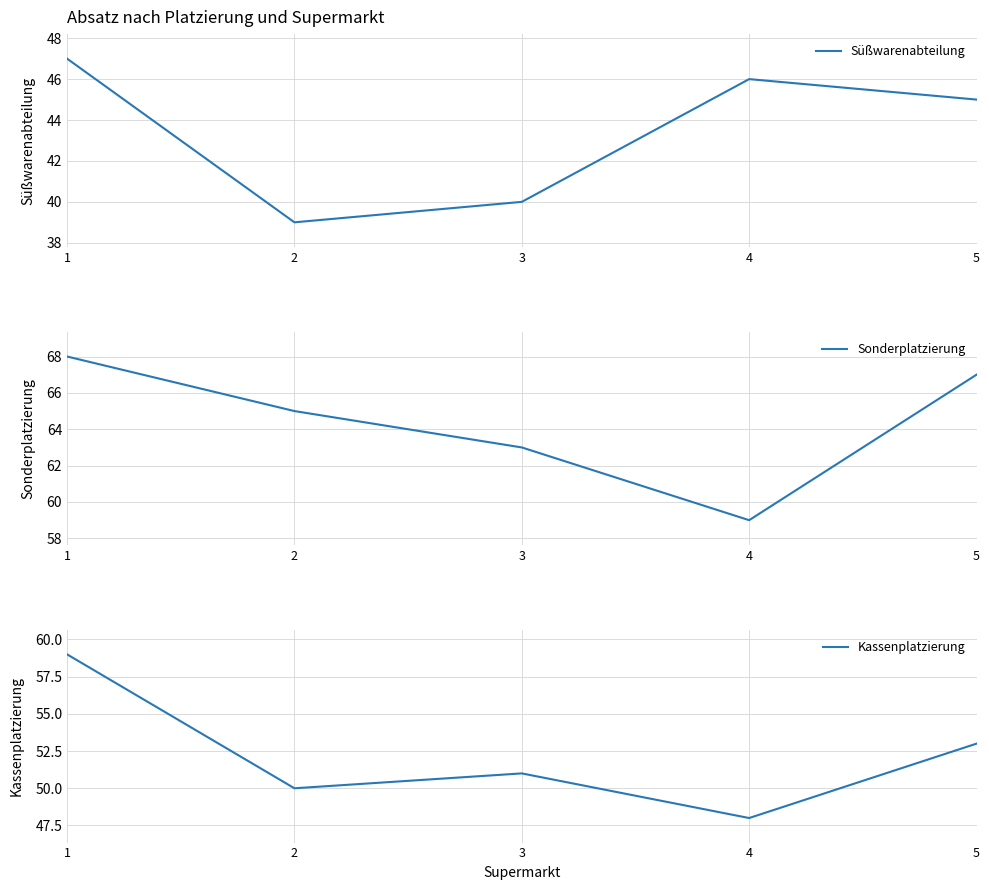

How many values in the Sonderplatzierung series exceed 65?

2